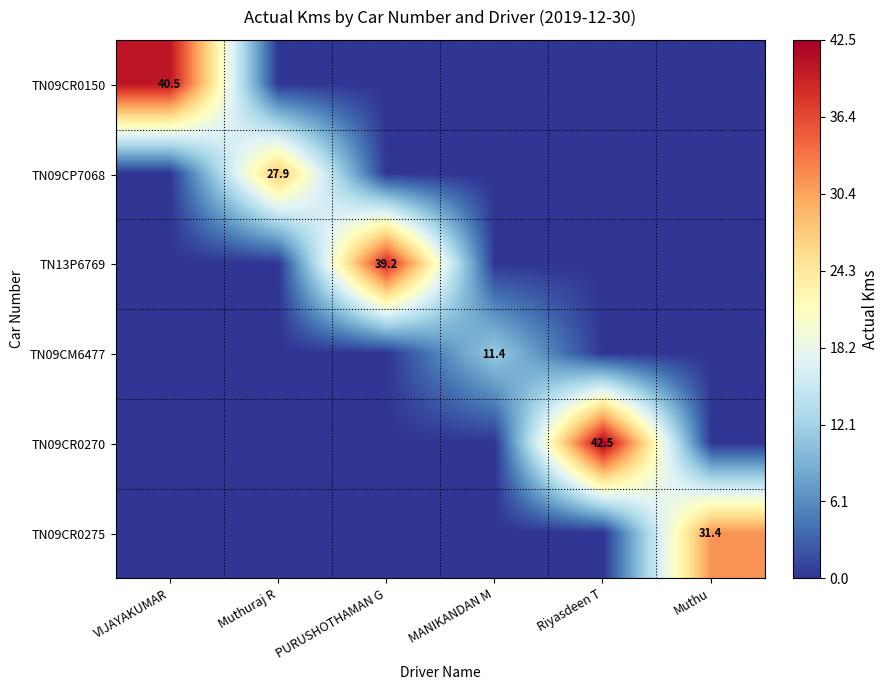

At how many categories does at least one series exceed 6?

6